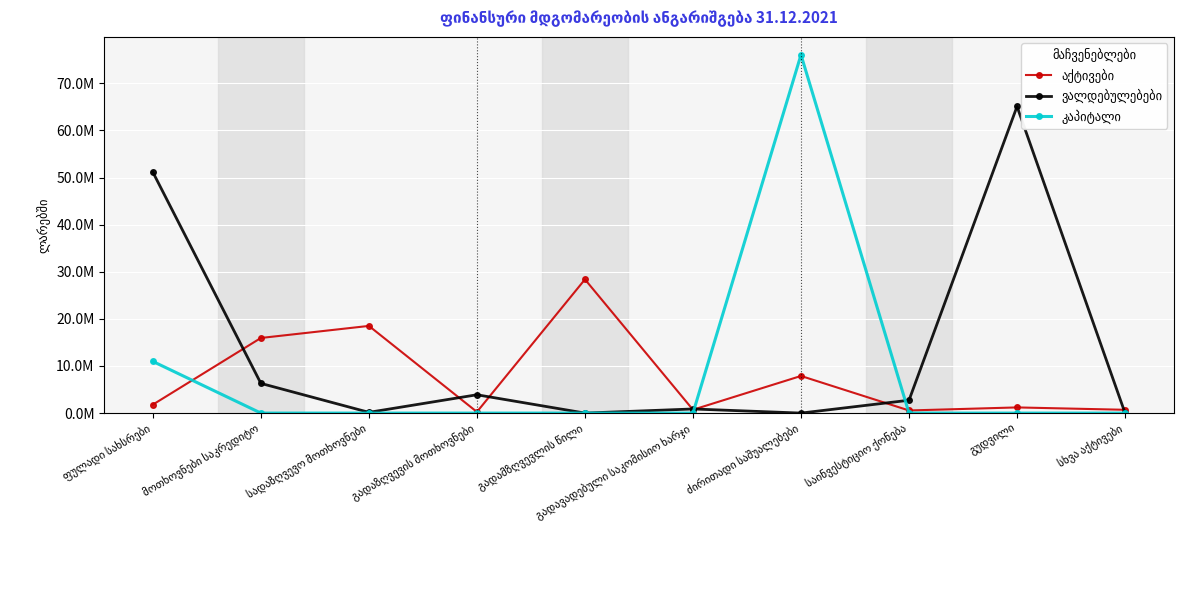

What is the label of the 1st point from the left?

ფულადი სახსრები